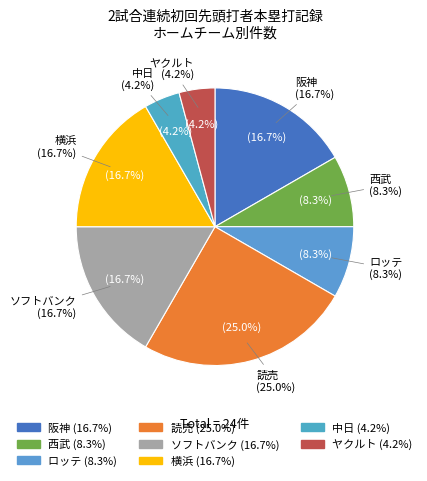

Does ソフトバンク account for over 50% of the chart?

No